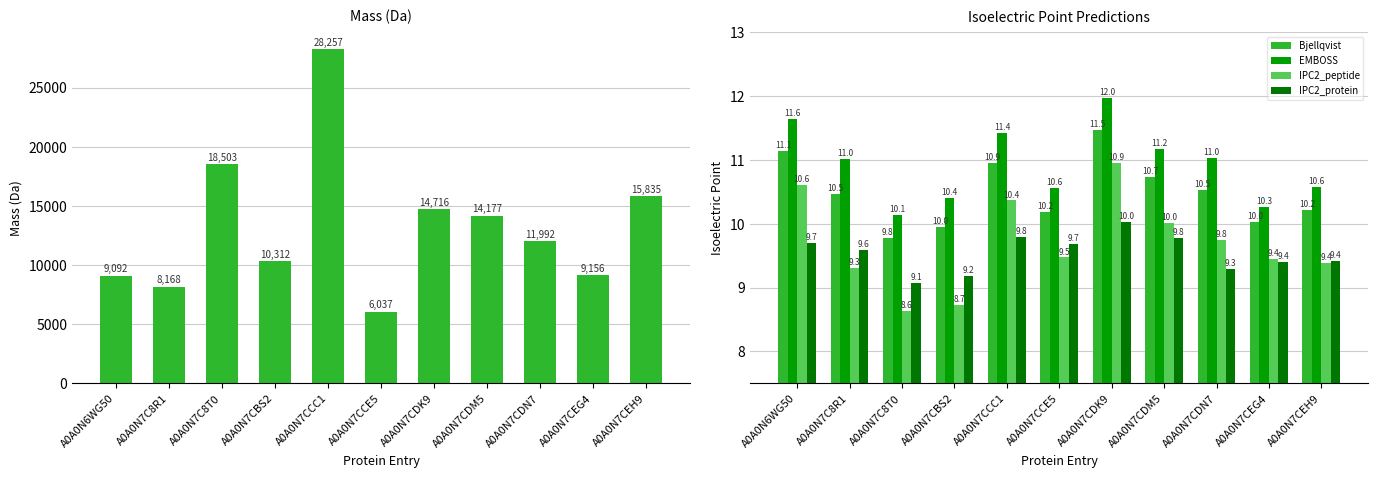

Rank the series at A0A0N7CEG4 from lowest to highest value.

IPC2_protein, IPC2_peptide, Bjellqvist, EMBOSS, mass